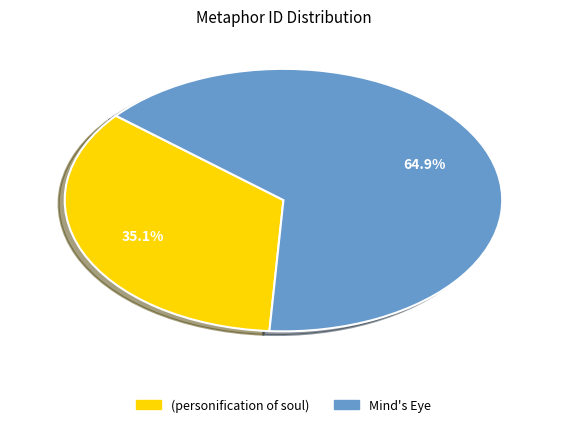

Is there a majority slice in this chart?

Yes